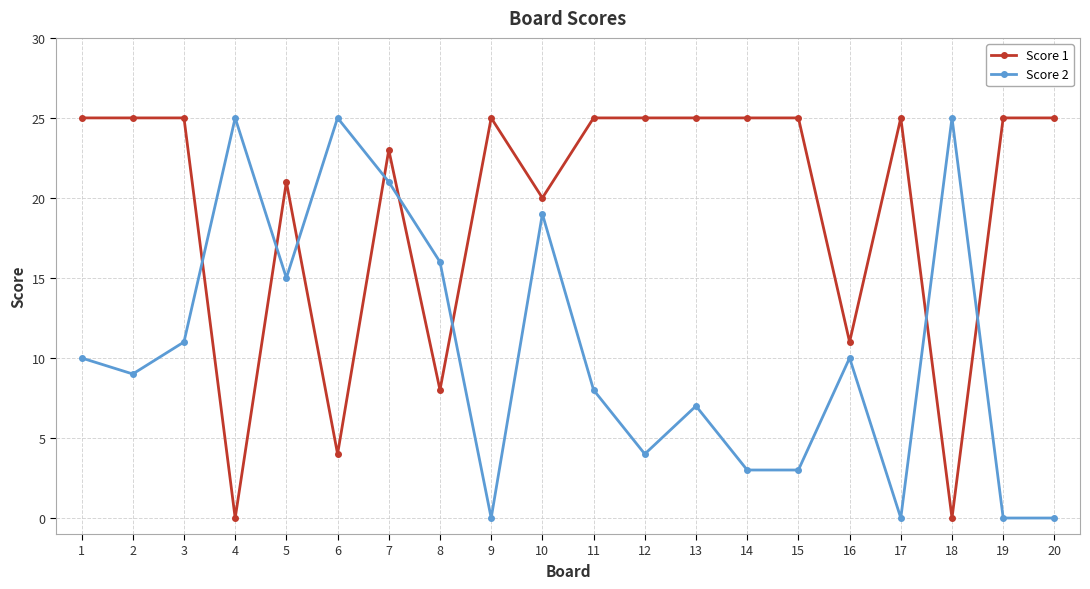

Which series ends up on top after the final intersection of Score 1 and Score 2?

Score 1